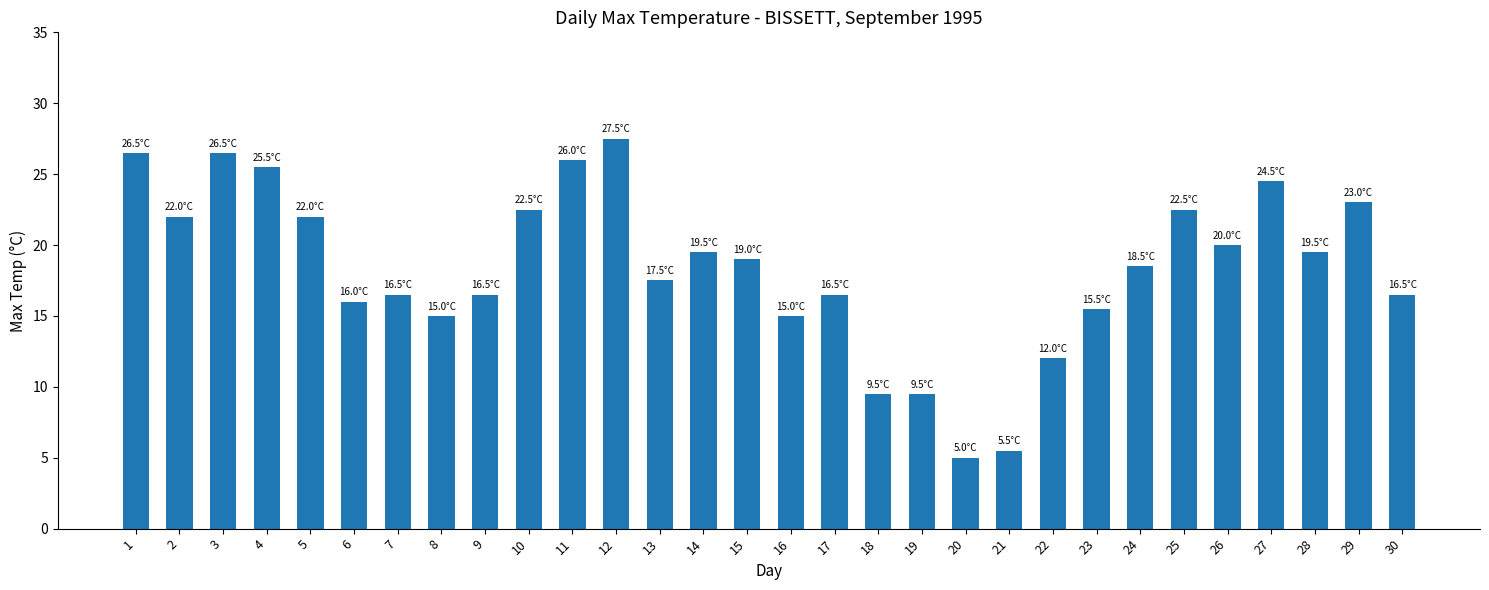

Reading left to right, list all the values displayed in this chart.

1=26.5	2=22.0	3=26.5	4=25.5	5=22.0	6=16.0	7=16.5	8=15.0	9=16.5	10=22.5	11=26.0	12=27.5	13=17.5	14=19.5	15=19.0	16=15.0	17=16.5	18=9.5	19=9.5	20=5.0	21=5.5	22=12.0	23=15.5	24=18.5	25=22.5	26=20.0	27=24.5	28=19.5	29=23.0	30=16.5